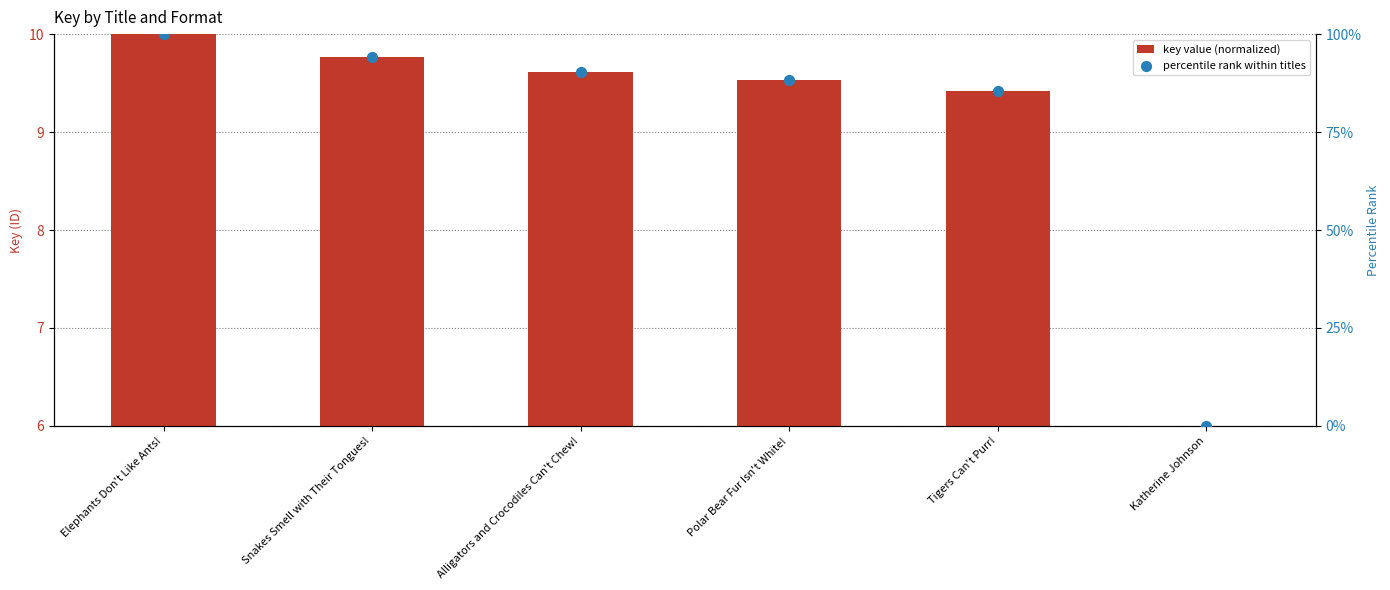

Which series has the widest spread of Y values?

percentile rank within titles